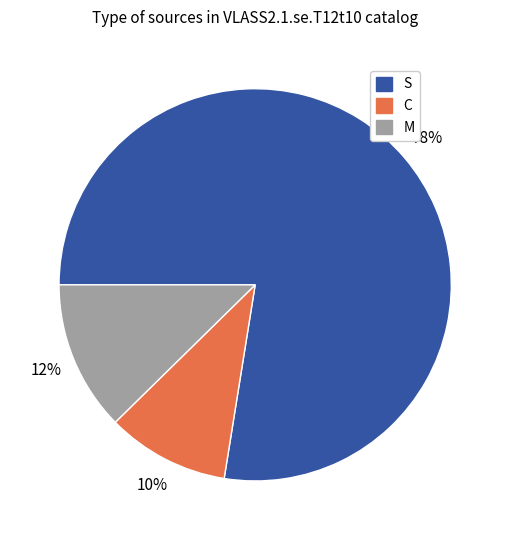

Do S and C together represent more than half of the pie?

Yes